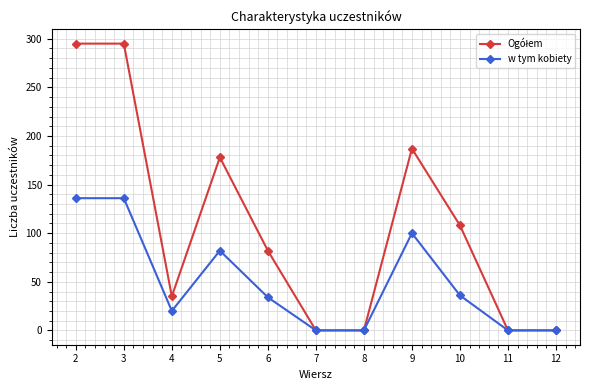

What is the spread (max minus min) of values at 4?

15